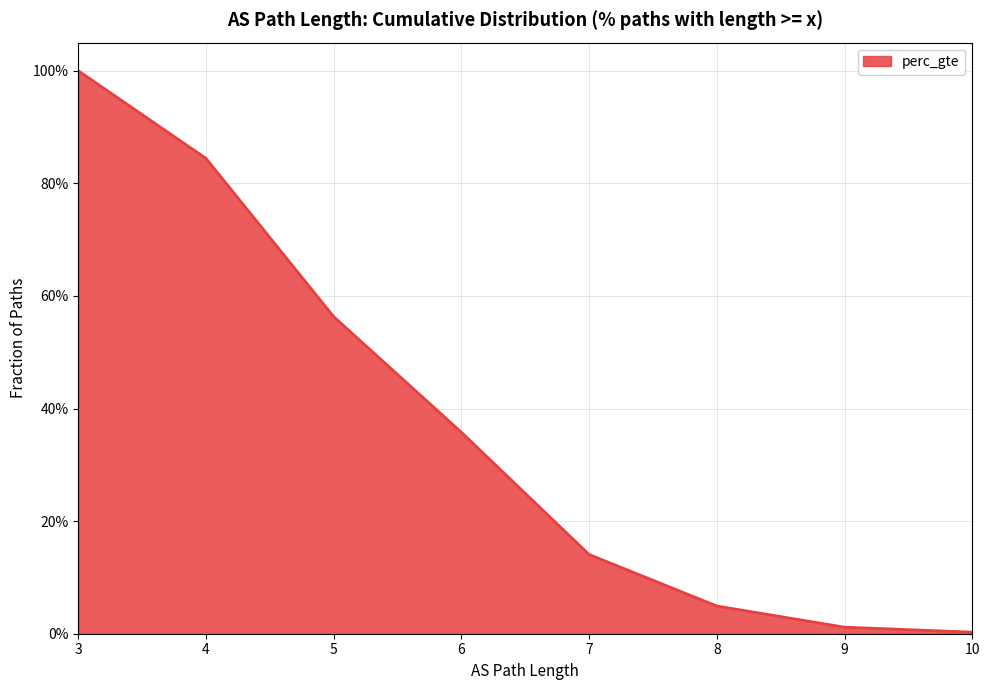

True or false: the data shows 0.0 at 9.

False